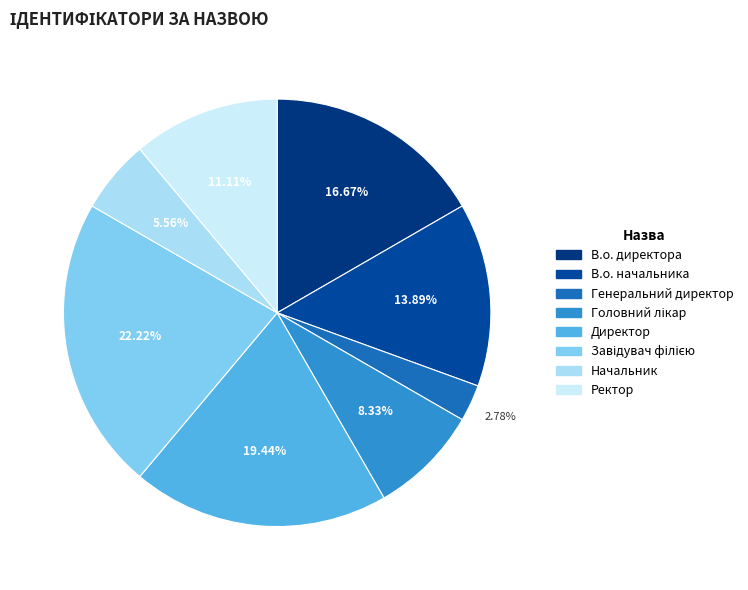

Is there any slice that represents more than half of the pie?

No